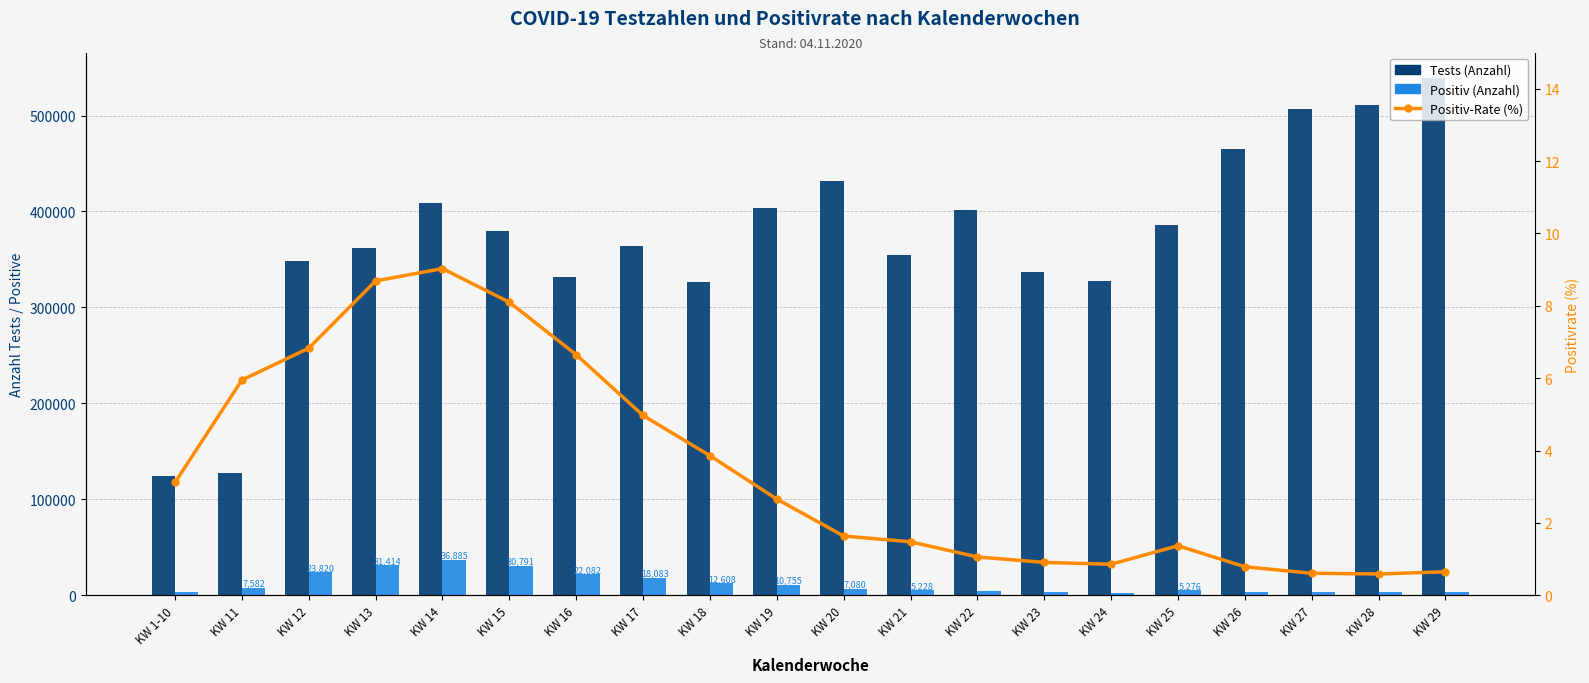

What is the total value across all series at KW 26?

468308.8